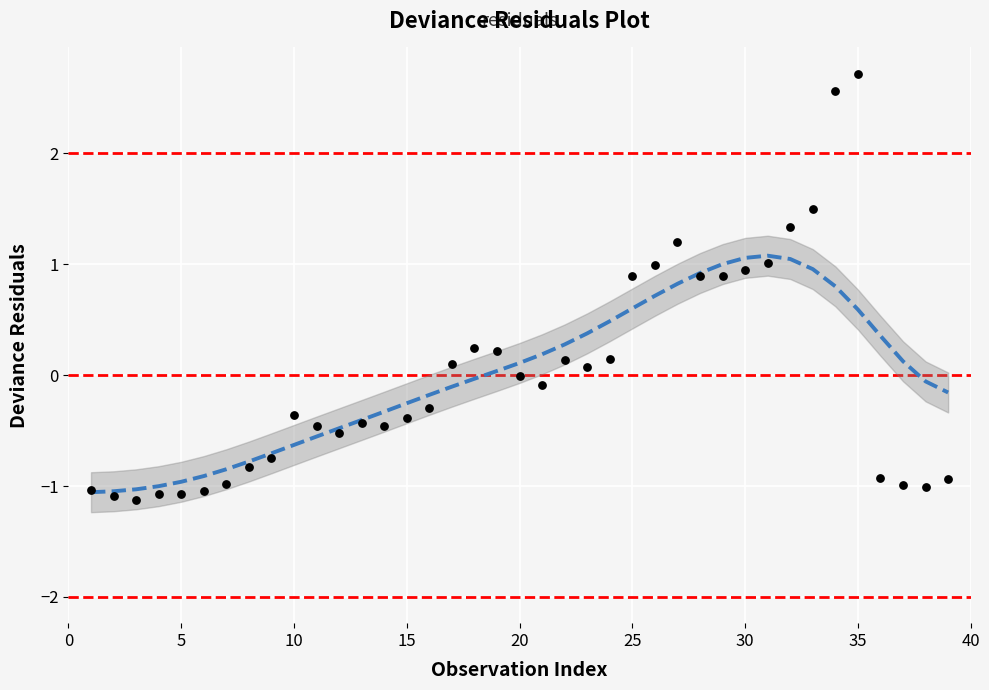

What is the range of X values (max minus min)?

38.0